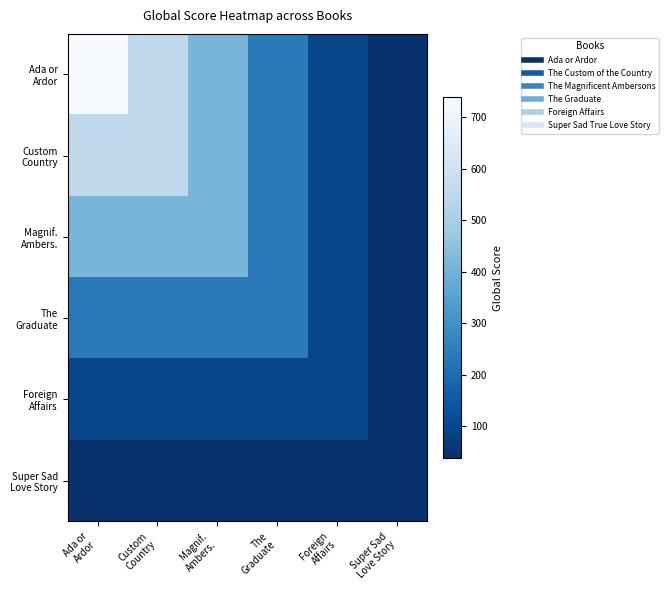

At how many categories does at least one series exceed 341?

3